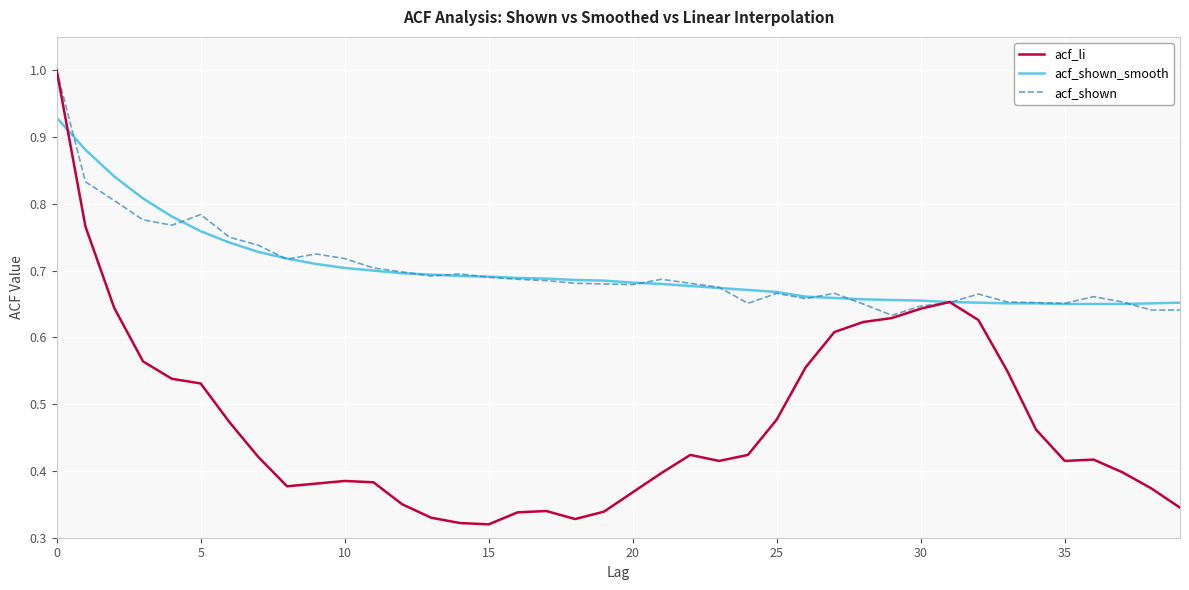

What is the maximum value shown in the chart?

1.0